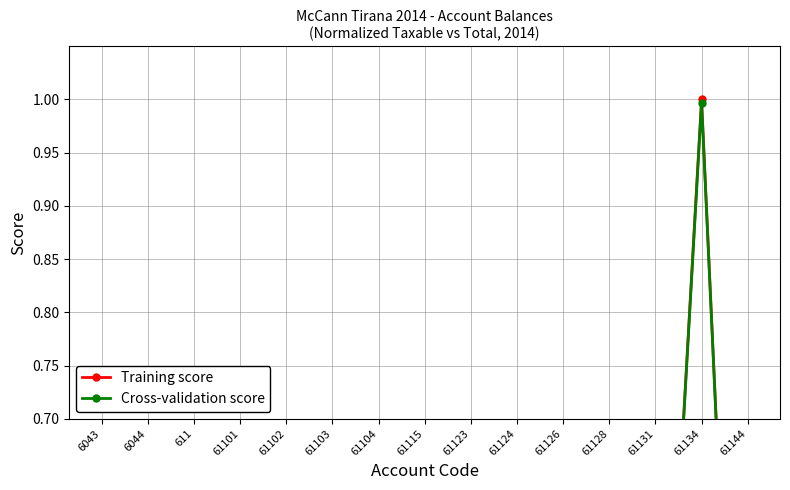

How many interior local peaks does the Training score series have?

4